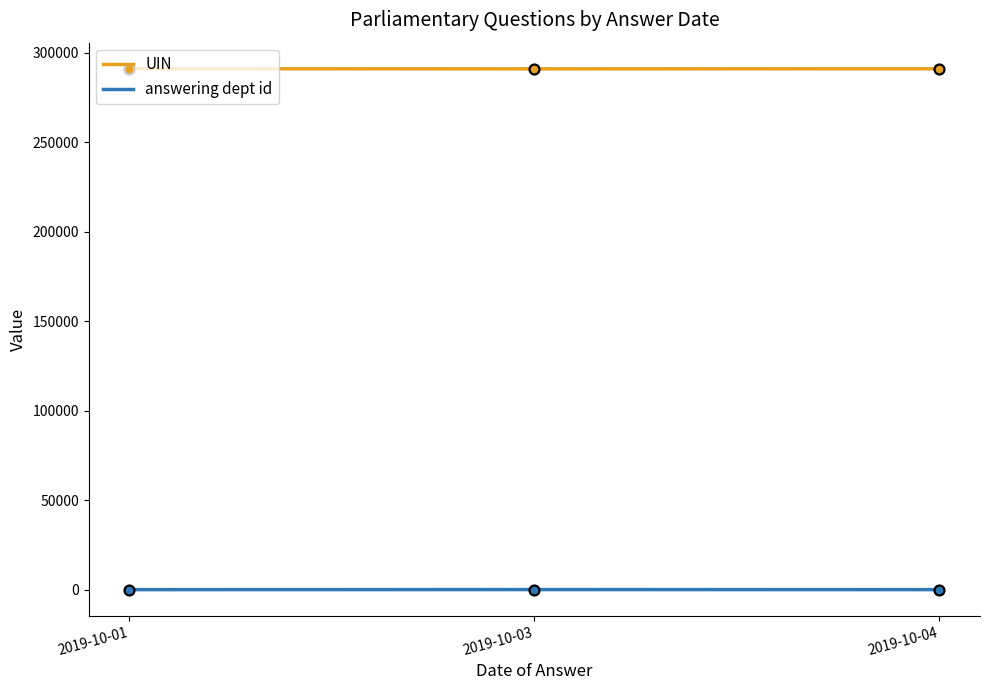

At how many categories does at least one series exceed 261440?

3